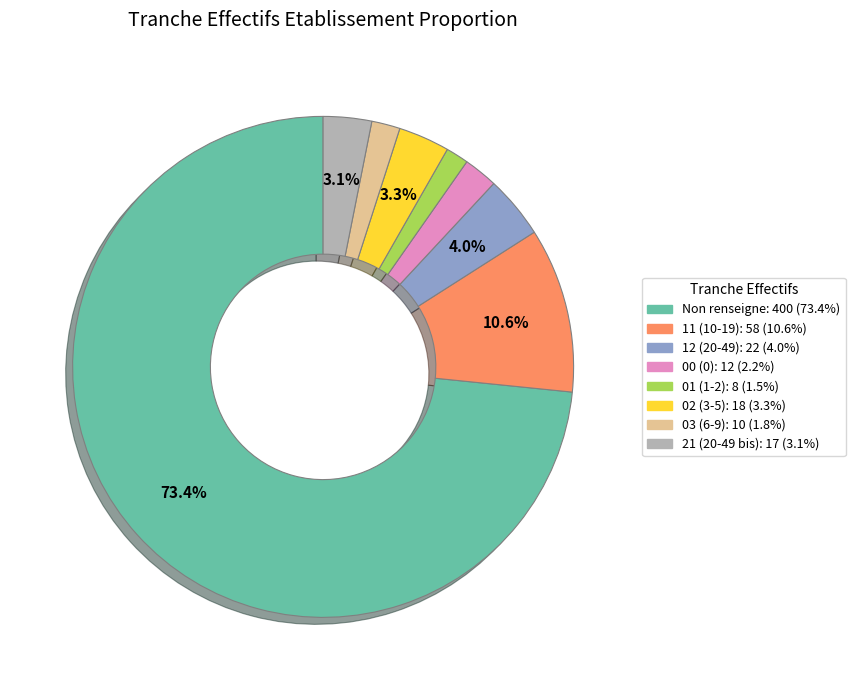

Is there any slice that represents more than half of the pie?

Yes